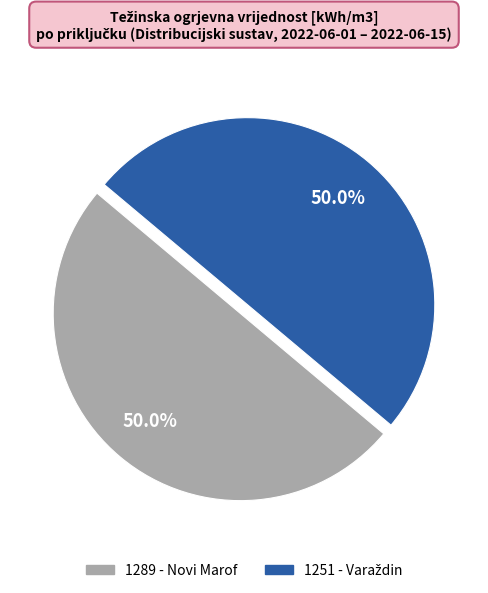

What portion of the pie excludes 1289 - Novi Marof?

50.0%